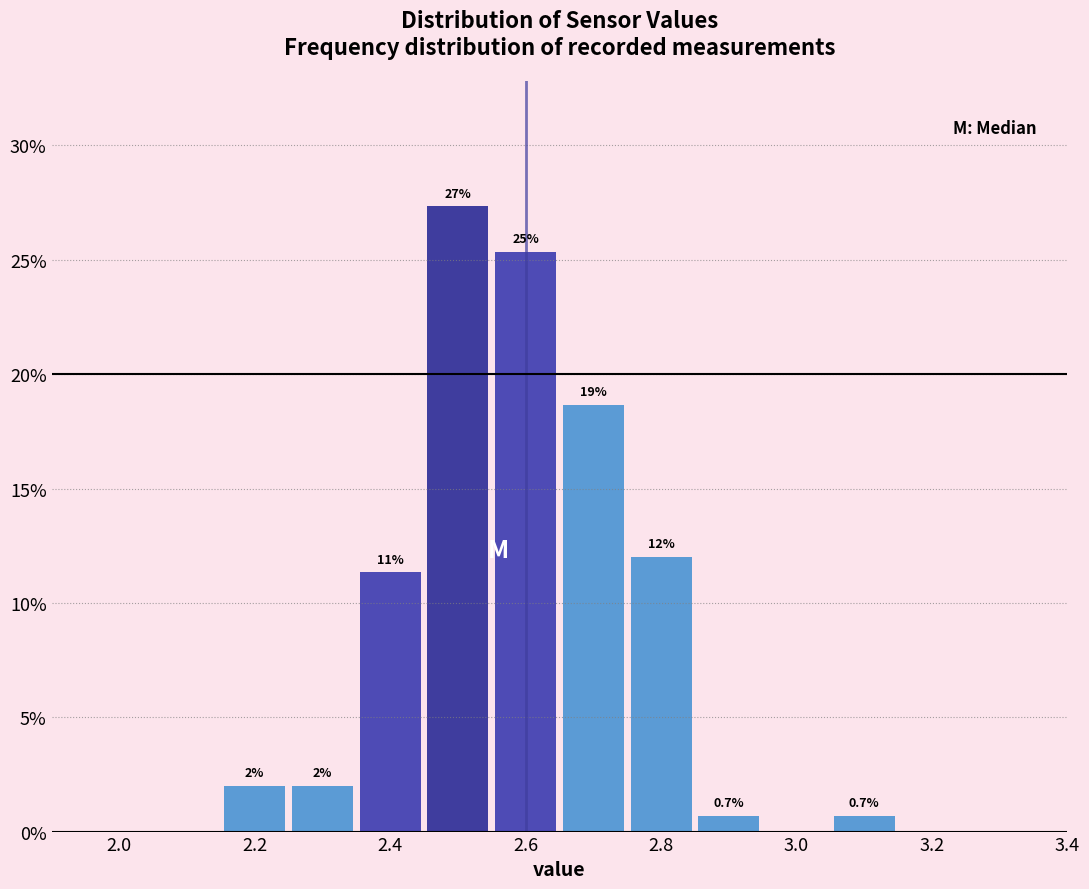

Over which range of the x-axis is the bar tallest?

2.45 to 2.55